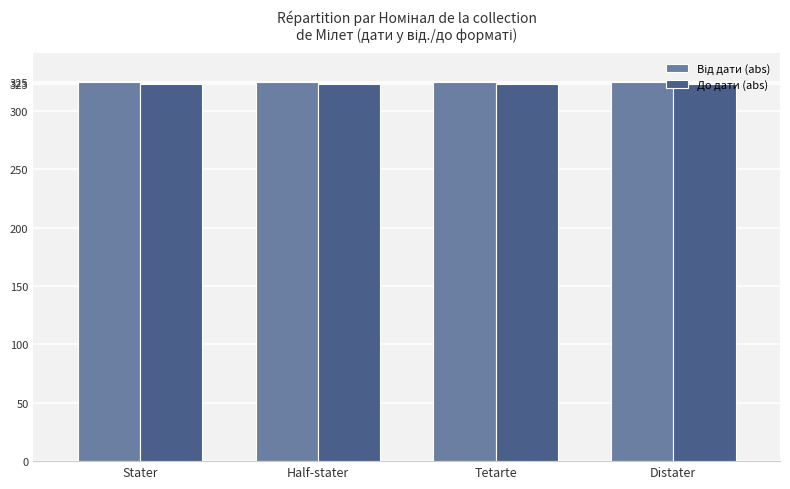

What is the total value across all series at Tetarte?

648